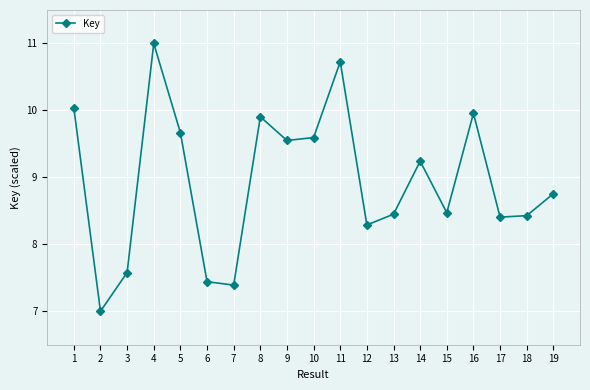

How many categories are shown in the chart?

19